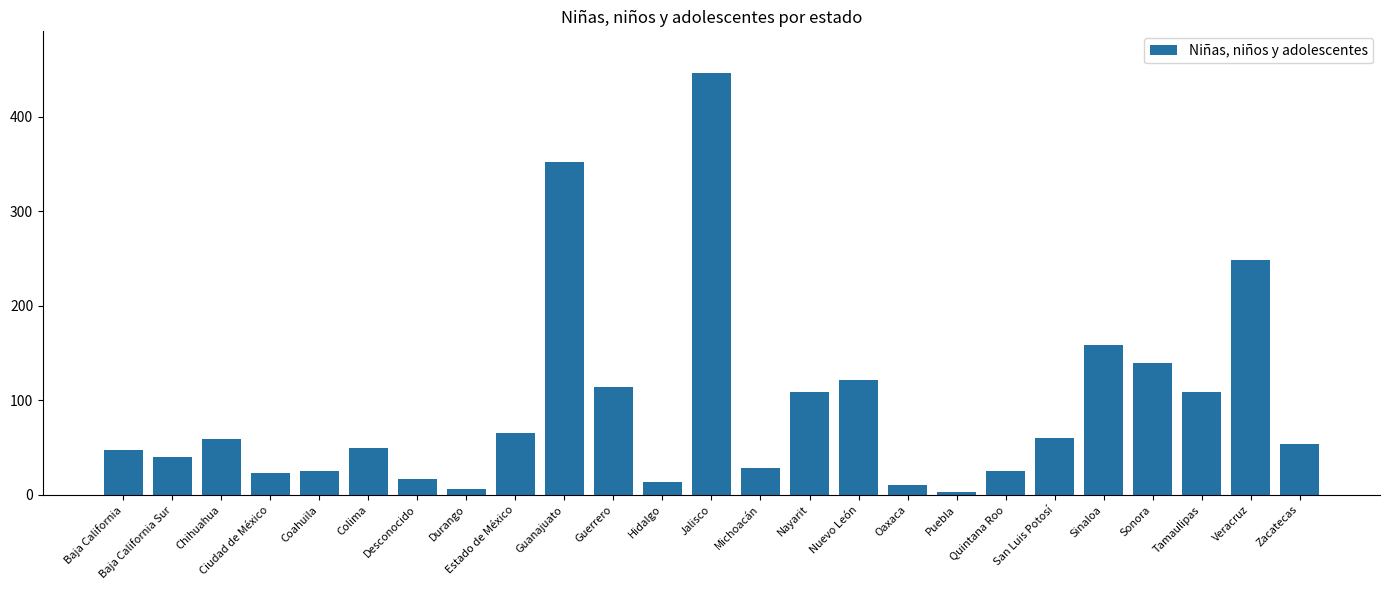

Which category has the highest value across all series?

Jalisco